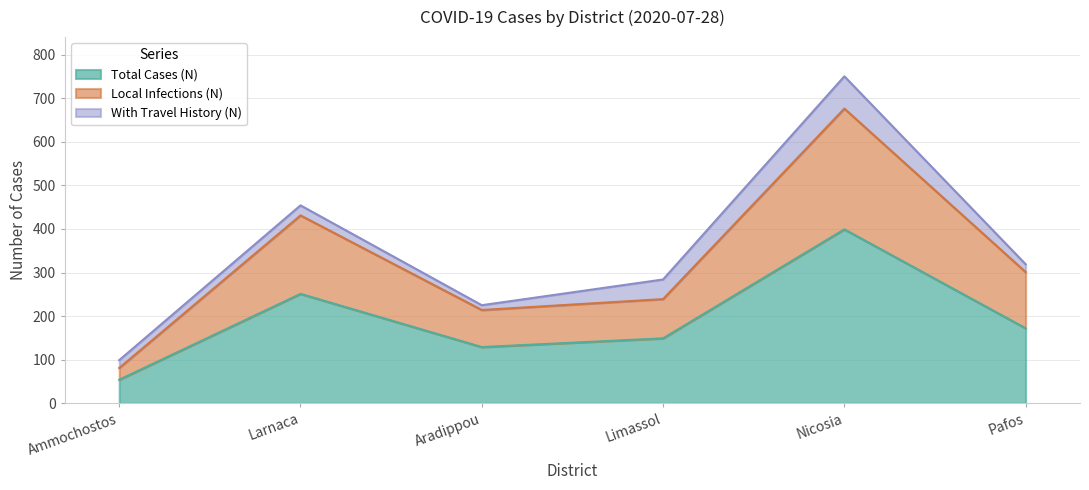

What is the value of the Total Cases (N) point at the 6th from the left?

172